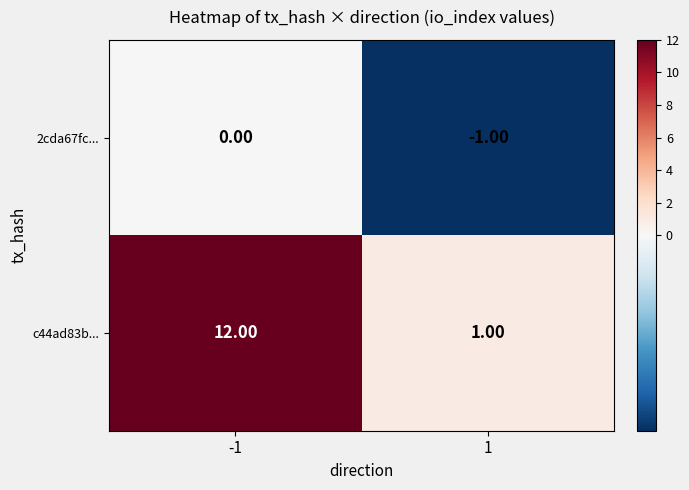

How many distinct data groups are displayed?

2